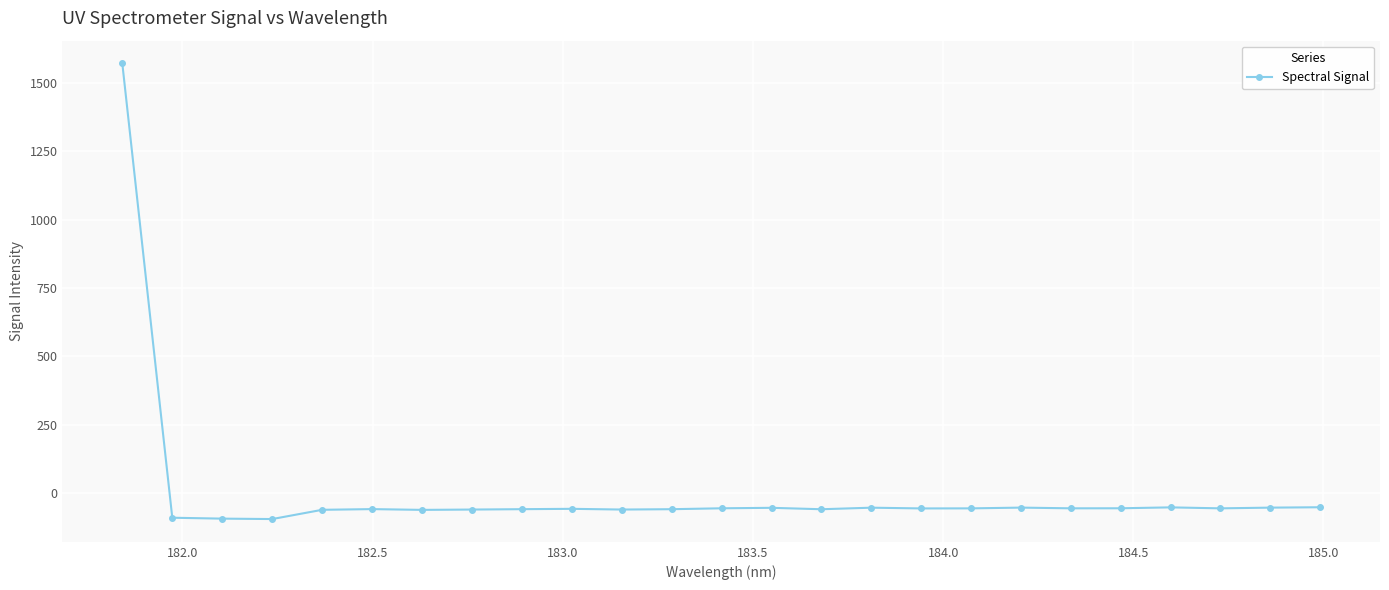

What is the difference between the maximum and second lowest values?

1665.7